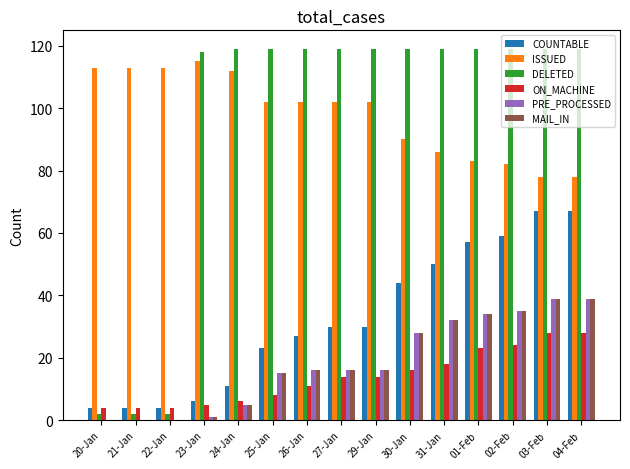

True or false: ISSUED has a value of 137 at 04-Feb.

False